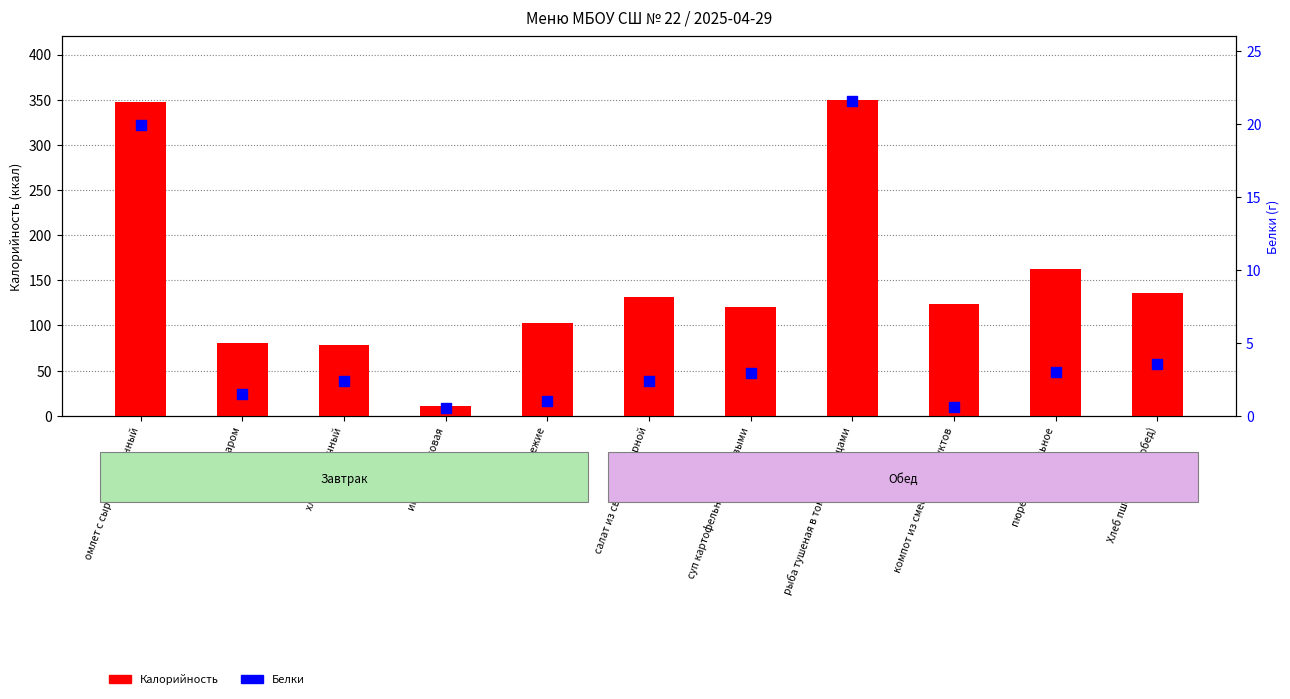

At which category is the sum across all series the highest?

рыба тушеная в томате с овощами